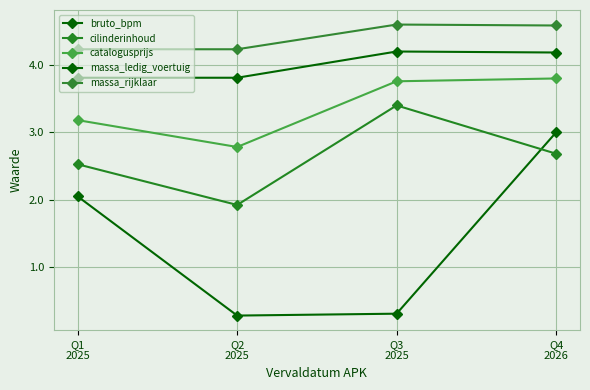

Is the value of bruto_bpm at Q3
2025 greater than the value of cilinderinhoud at Q2
2025?

No